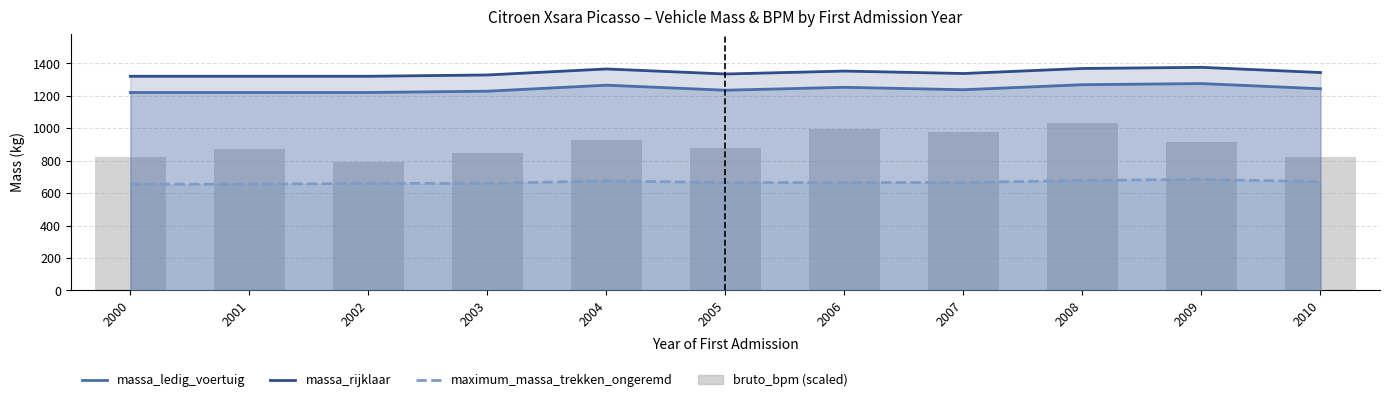

How many values in the maximum_massa_trekken_ongeremd series exceed 665?

4